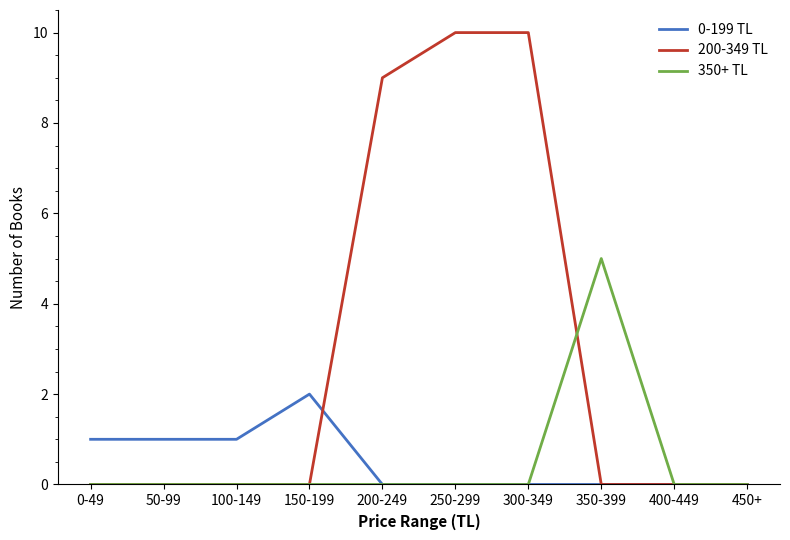

What is the maximum value shown in the chart?

10